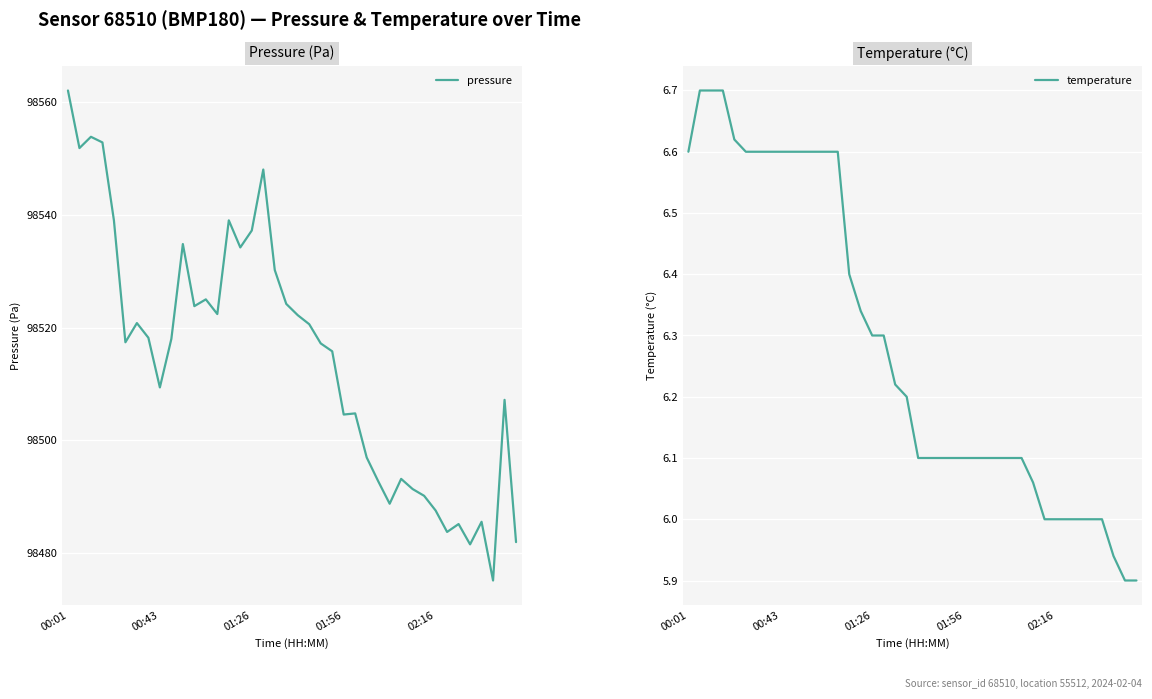

Which series has the largest total across all categories?

pressure